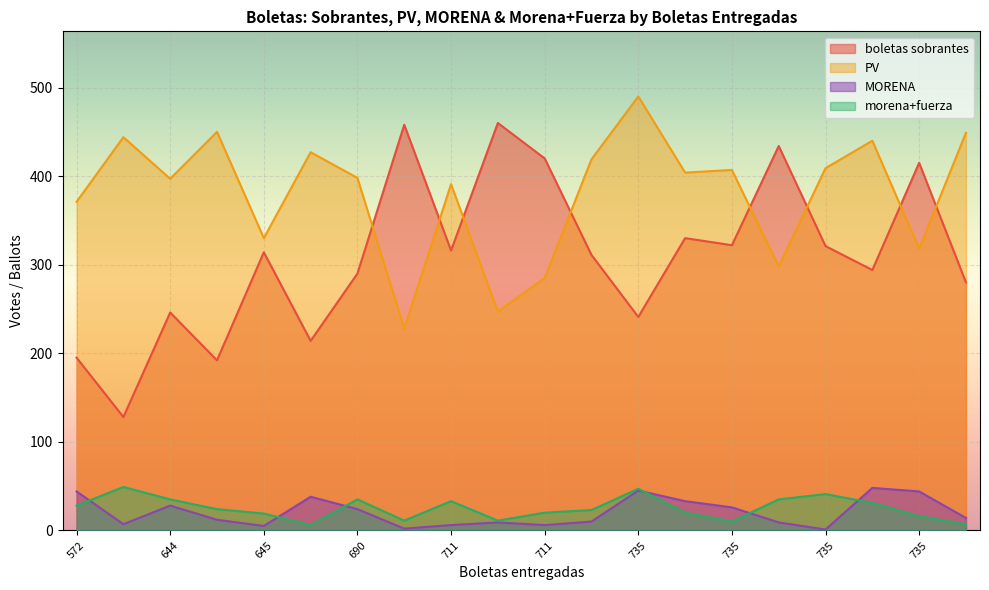

What is the label of the 6th point from the left?

735